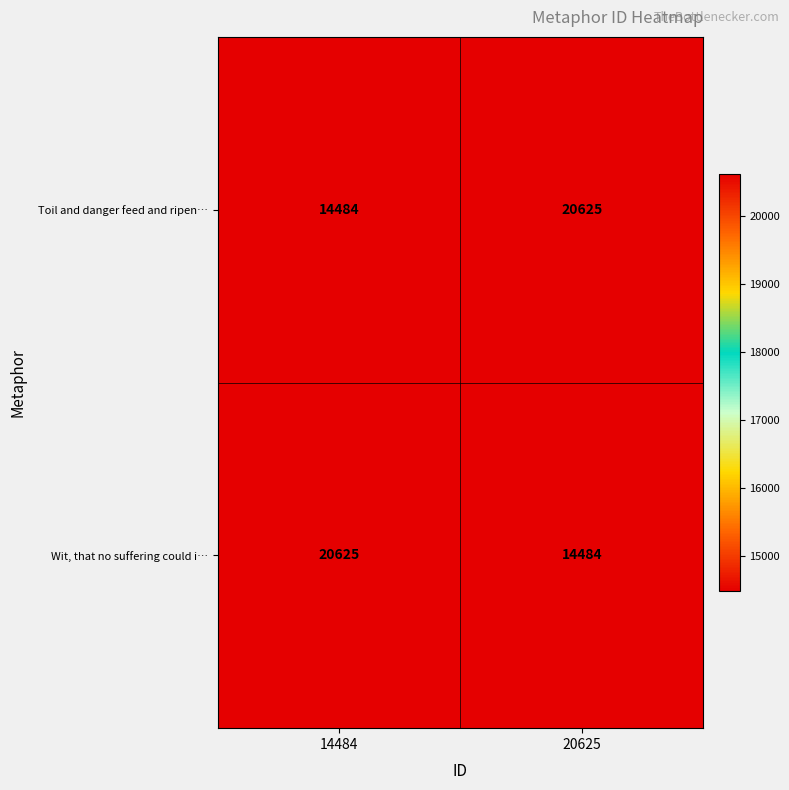

What is the difference between the highest and lowest values at 14484?

6141